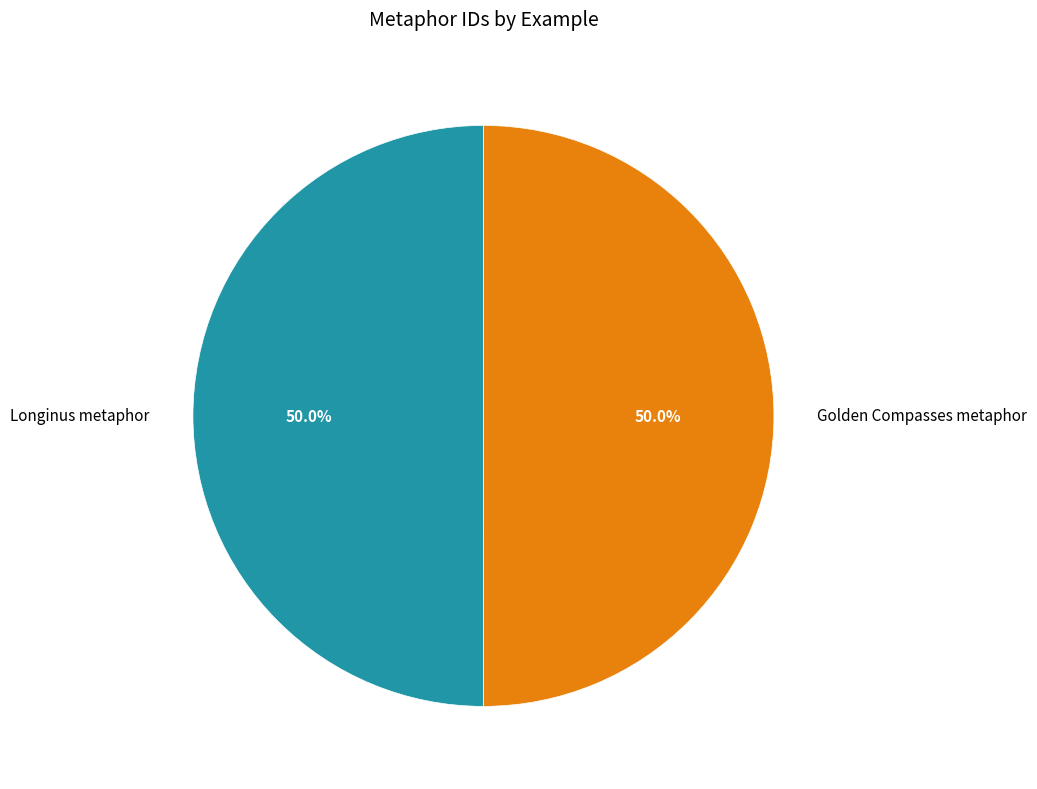

True or false: Golden Compasses metaphor accounts for 35% of the total.

False